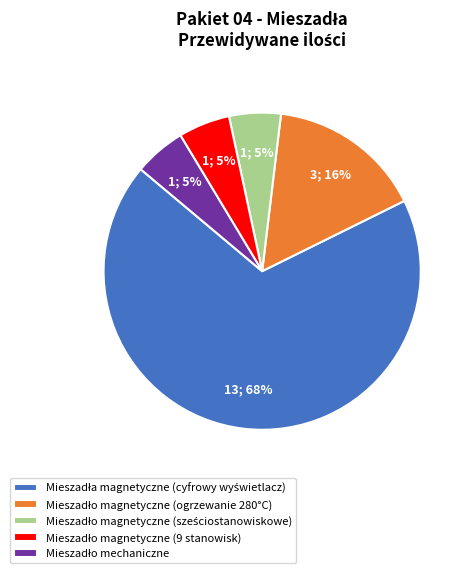

Does any single category account for the majority?

Yes